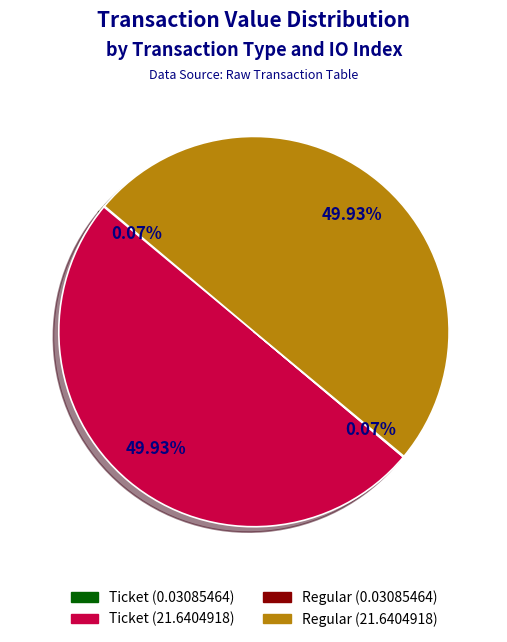

To the nearest percent, what is the difference between the Ticket (0.03085464) and Regular (21.6404918) slice percentages?

50%